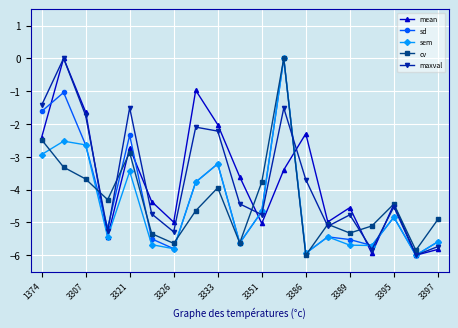

What are all the series names shown in the legend?

mean, sd, sem, cv, maxval